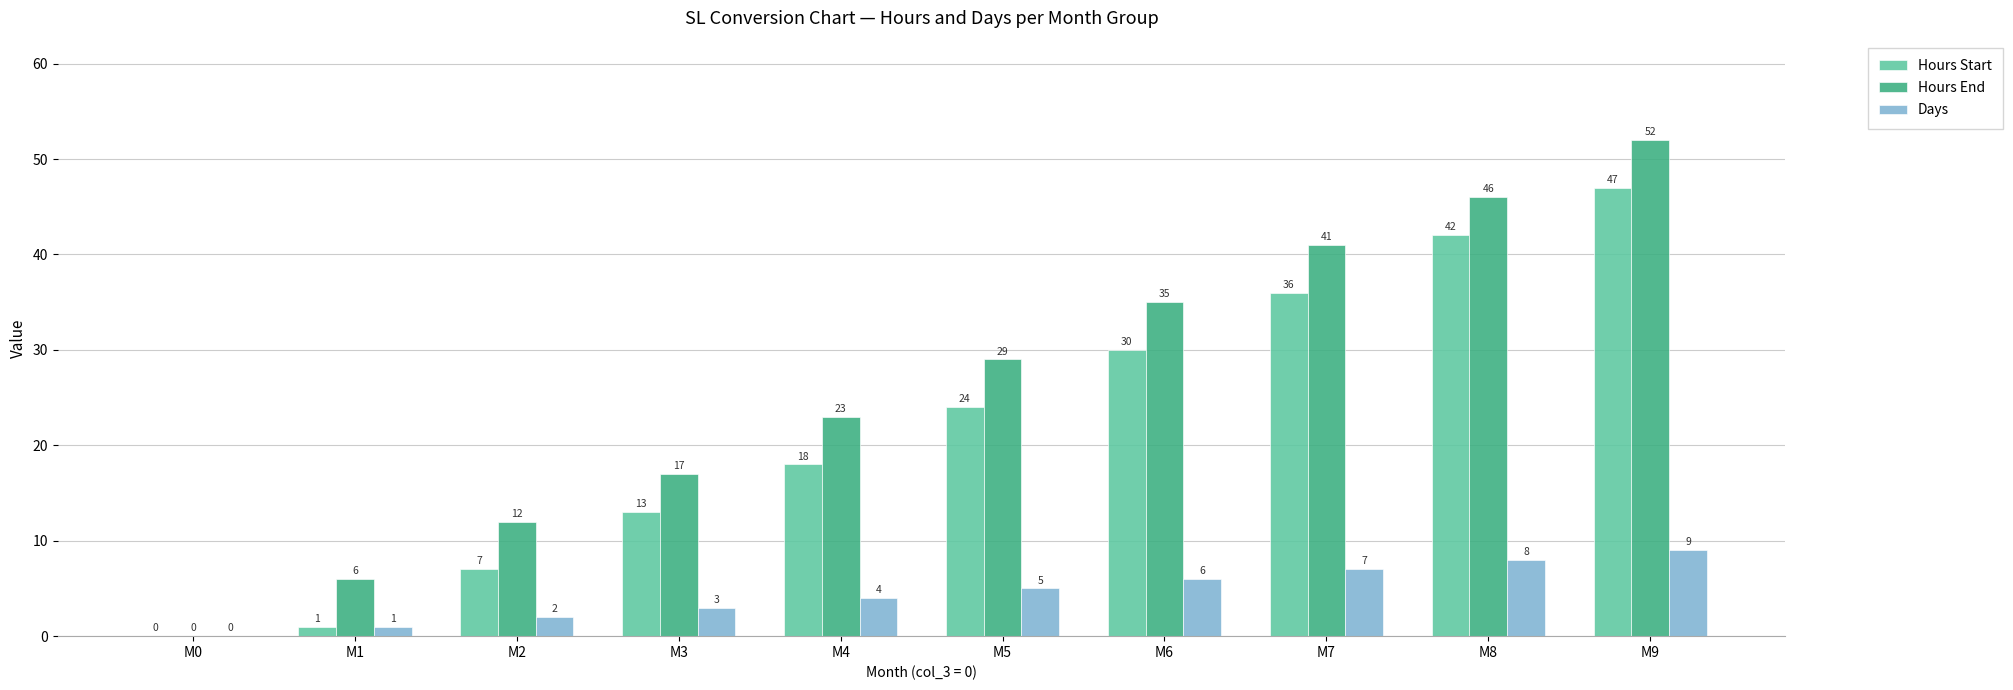

What is the greatest value displayed?

52